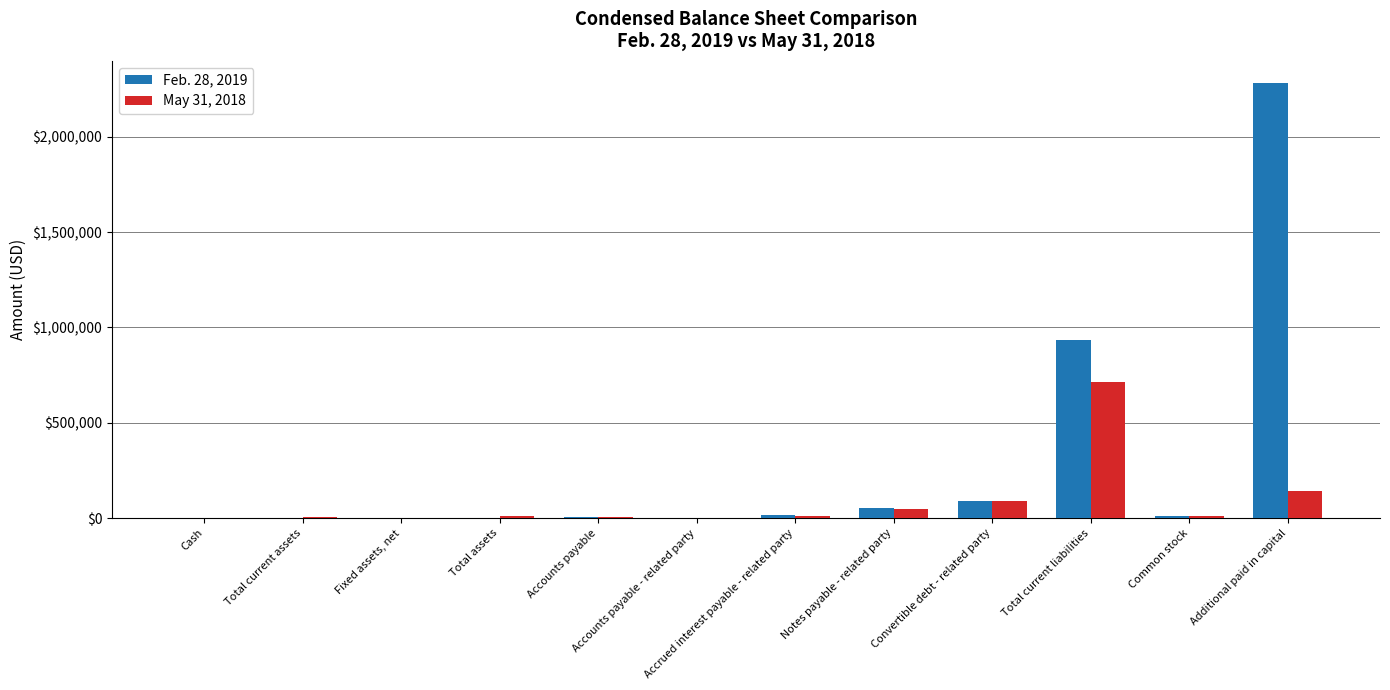

The value of May 31, 2018 at Total current liabilities is 1158405. True or false?

False